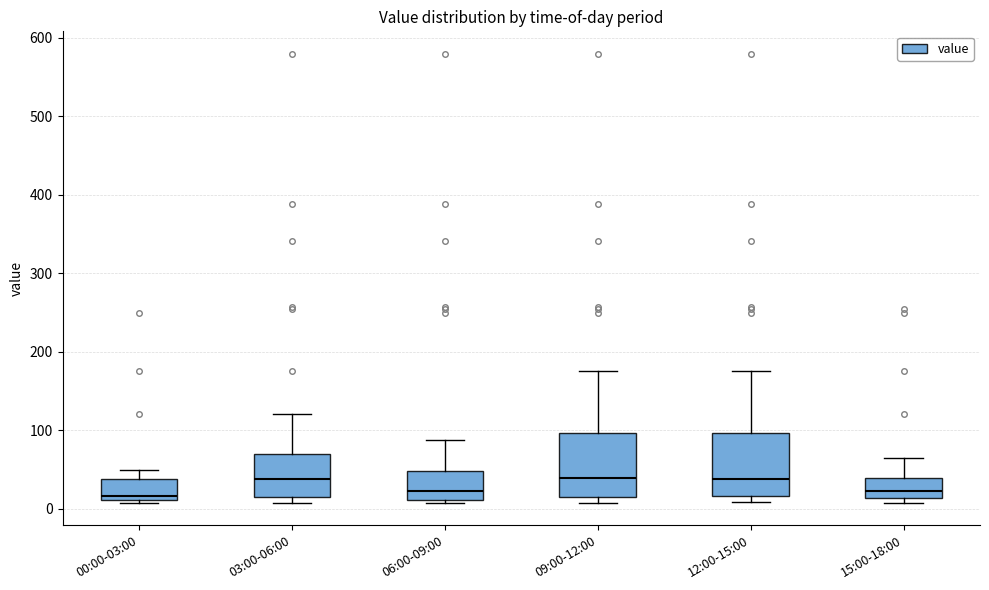

Reading left to right, transcribe this box plot: for each box, give where its median line is, the range the box spans, and where its two whiskers end, as read against the y-axis. The values are not printed on the chart, so give them approximately, as read against the axis.

00:00-03:00: median 20, box 10 to 40, whiskers 10 (just below the box's lower edge) to 50
03:00-06:00: median 40, box 20 to 70, whiskers 10 to 120
06:00-09:00: median 20, box 10 to 50, whiskers 10 (just below the box's lower edge) to 90
09:00-12:00: median 40, box 20 to 100, whiskers 10 to 180
12:00-15:00: median 40, box 20 to 100, whiskers 10 to 180
15:00-18:00: median 20, box 10 to 40, whiskers 10 (just below the box's lower edge) to 60